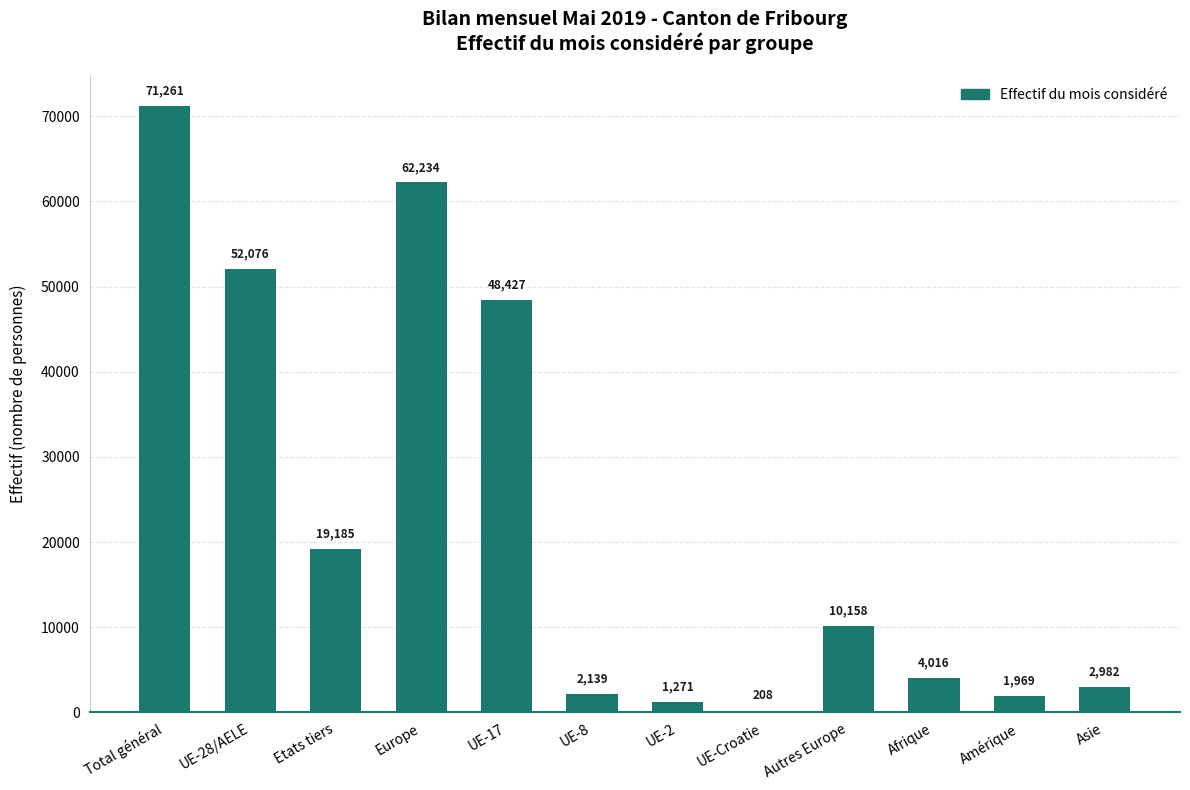

At which label is the value closest to 35734?

UE-17